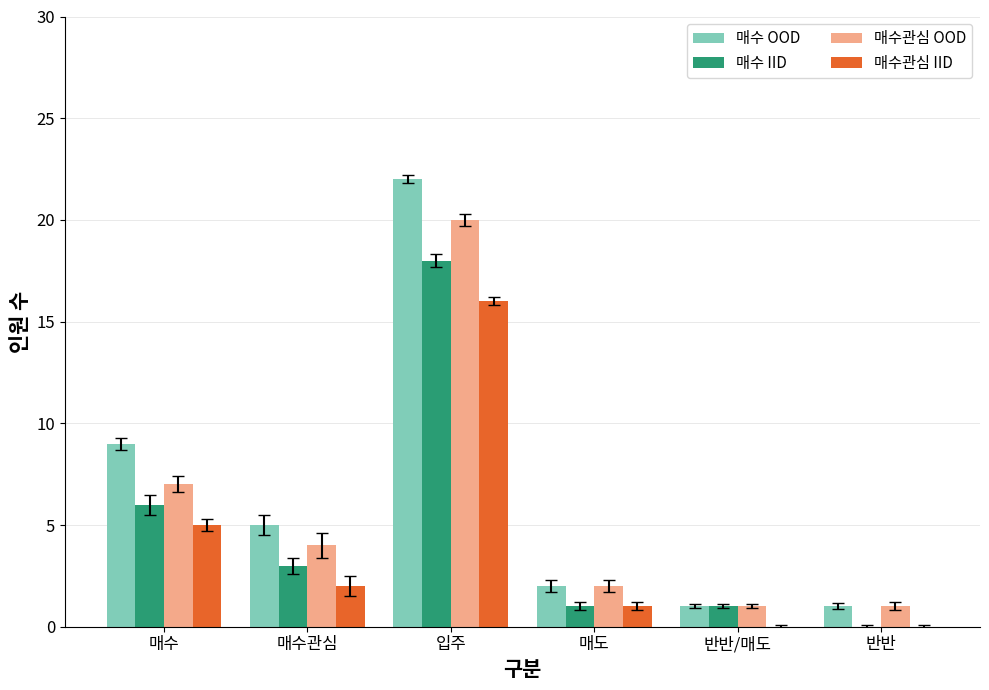

What are all the series names shown in the legend?

매수 OOD, 매수 IID, 매수관심 OOD, 매수관심 IID